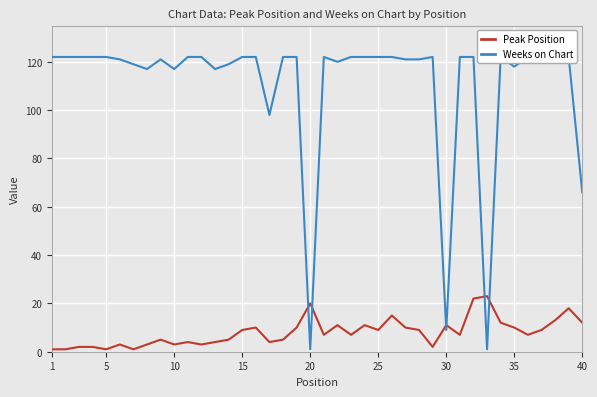

List the series in order of their overall mean, lowest first.

Peak Position, Weeks on Chart